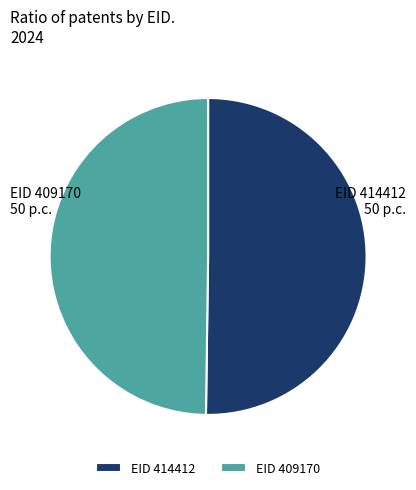

The EID 409170 slice represents 42% of the pie. True or false?

False